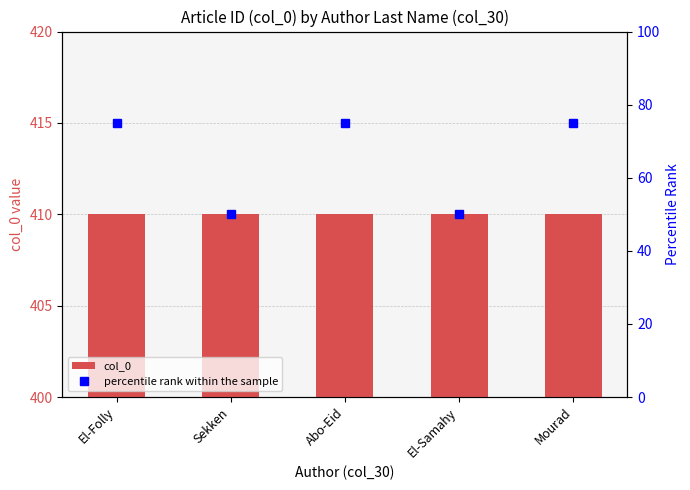

What is the value of the col_0 bar at the 5th from the left?

410